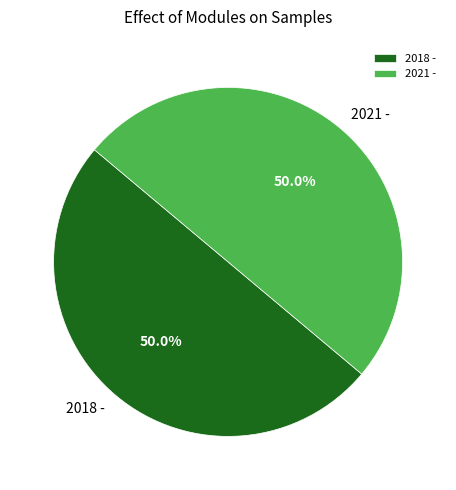

To the nearest percent, what portion does 2021 - represent?

50%